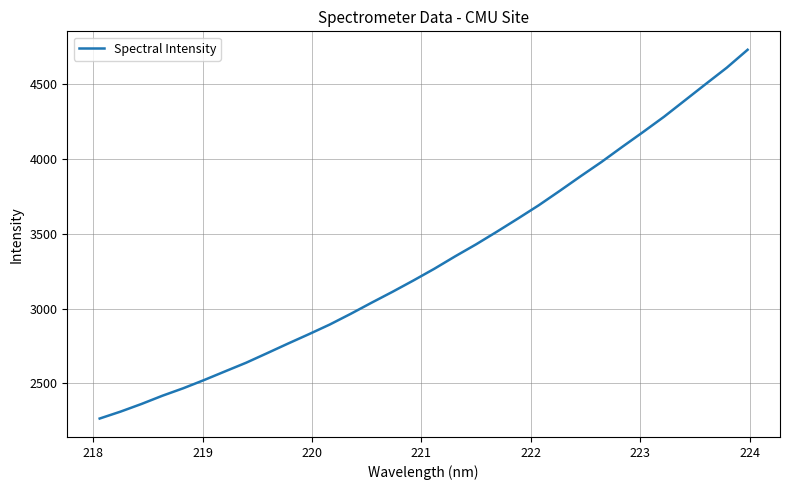

What is the maximum value shown in the chart?

4732.1